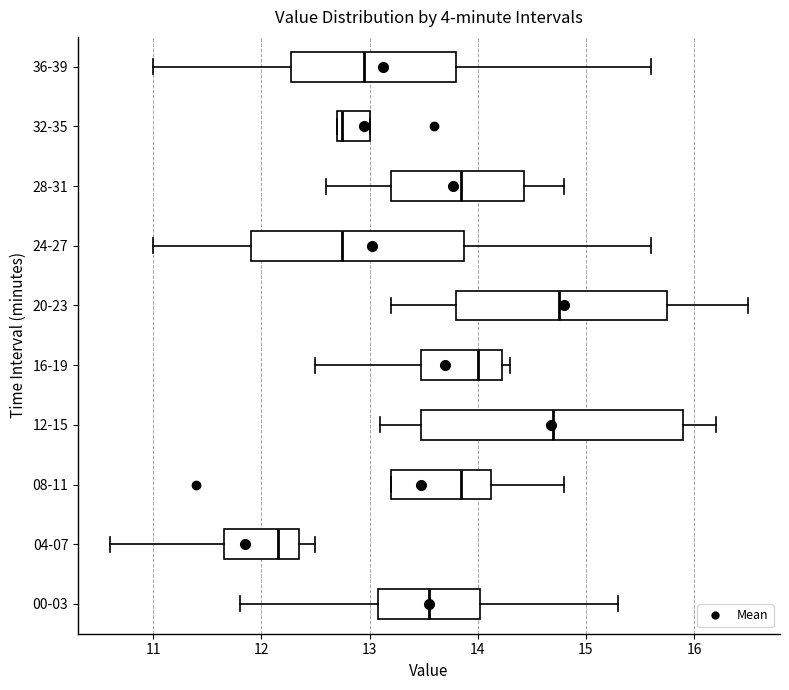

Which box is the widest, from its left edge to its right edge?

12-15